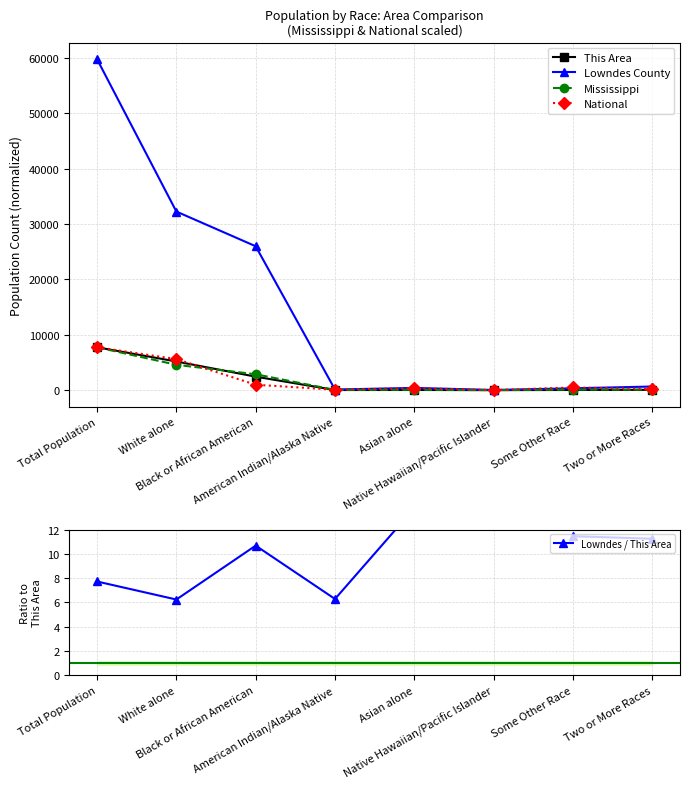

The value of Lowndes / This Area at White alone is 10.8. True or false?

False